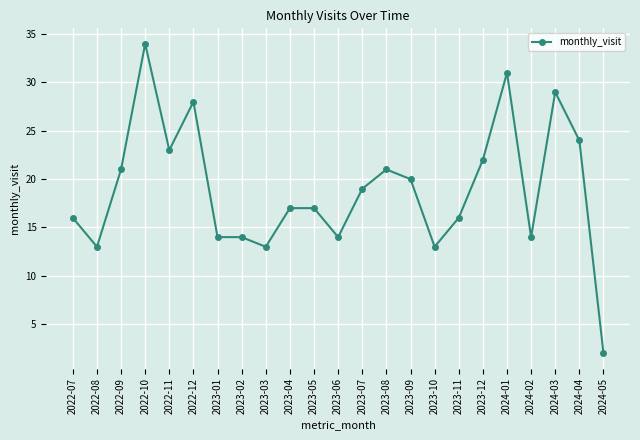

What is the label of the 12th point from the right?

2023-06